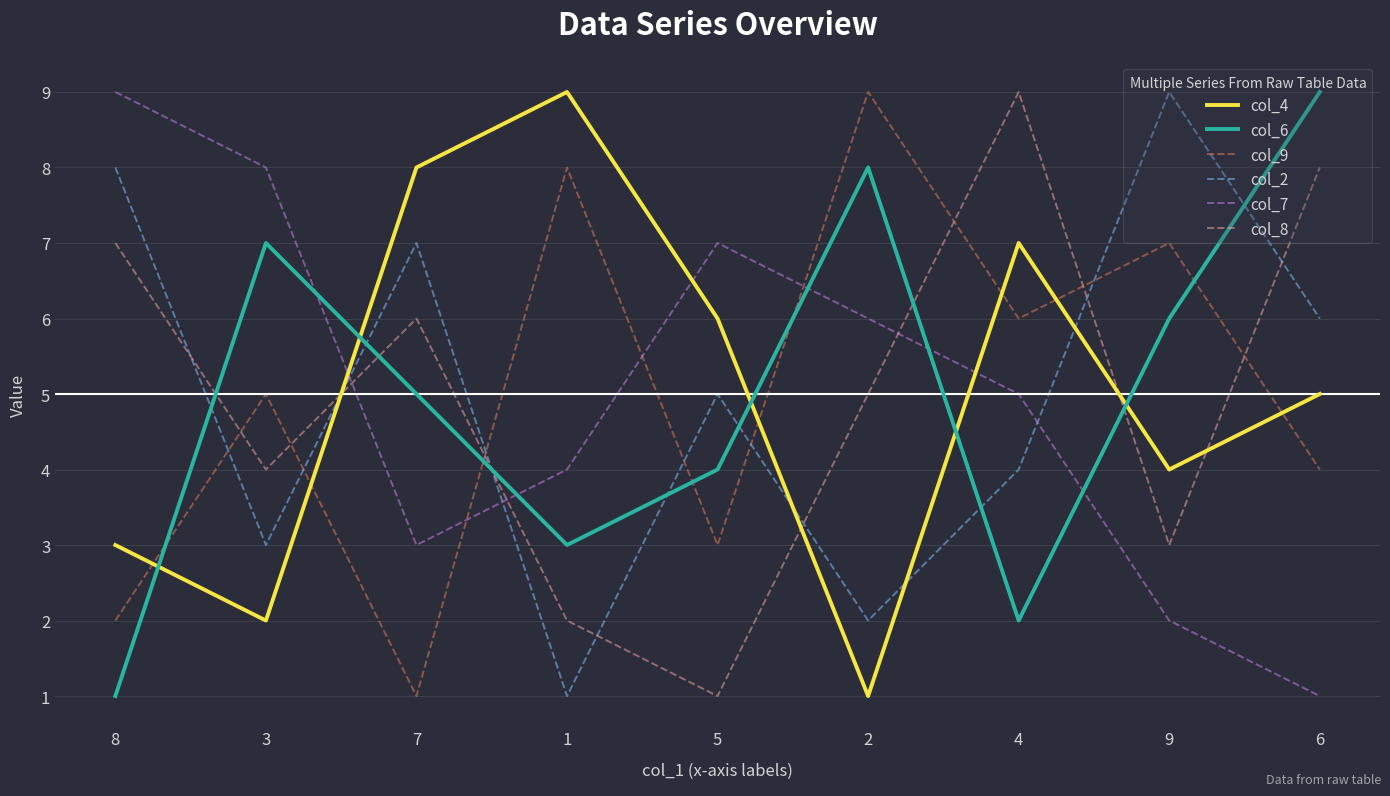

What is the minimum value for col_9?

1